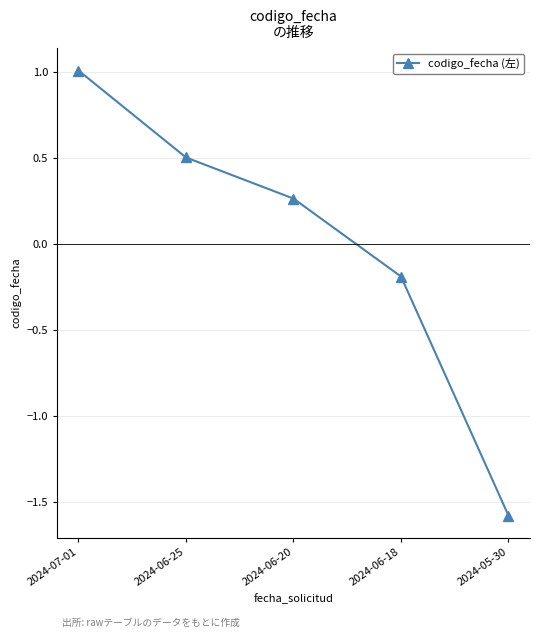

True or false: there are more than 1 points higher than both neighbors.

False